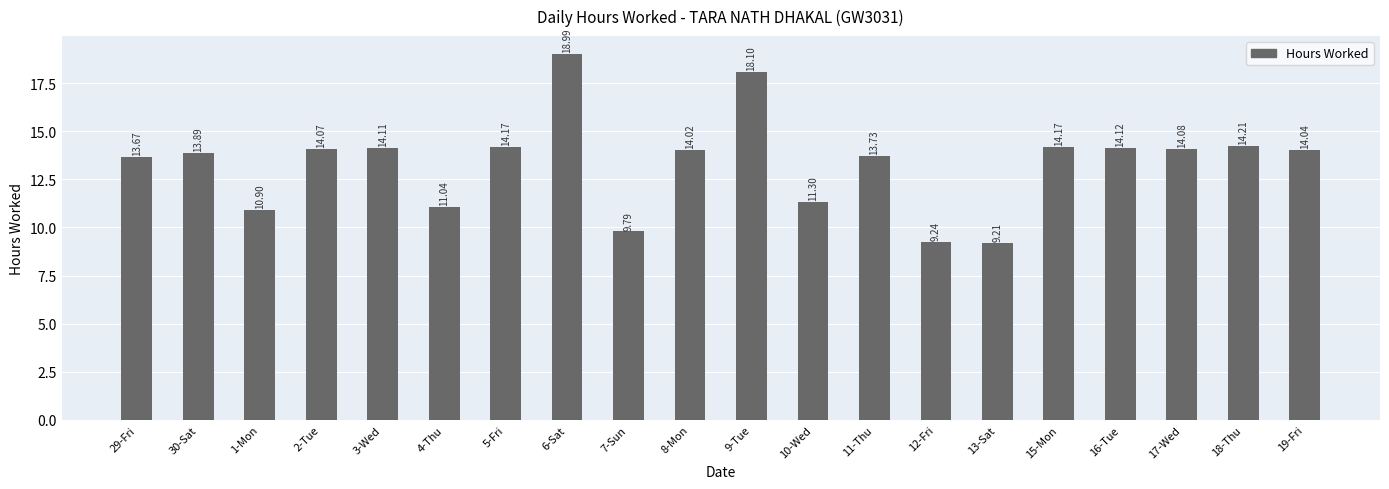

What is the difference between the second highest and minimum values?

8.9